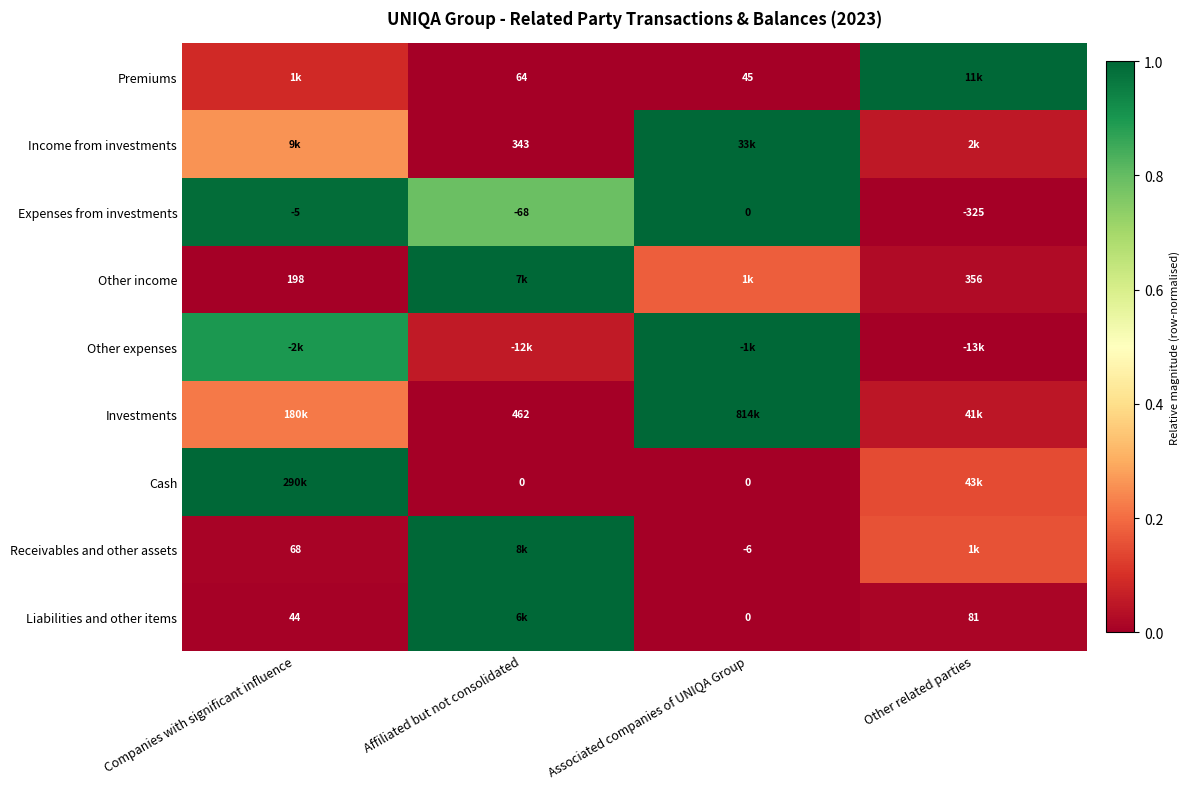

Is the value of Other income at Companies with significant influence greater than the value of Investments at Affiliated but not consolidated?

No